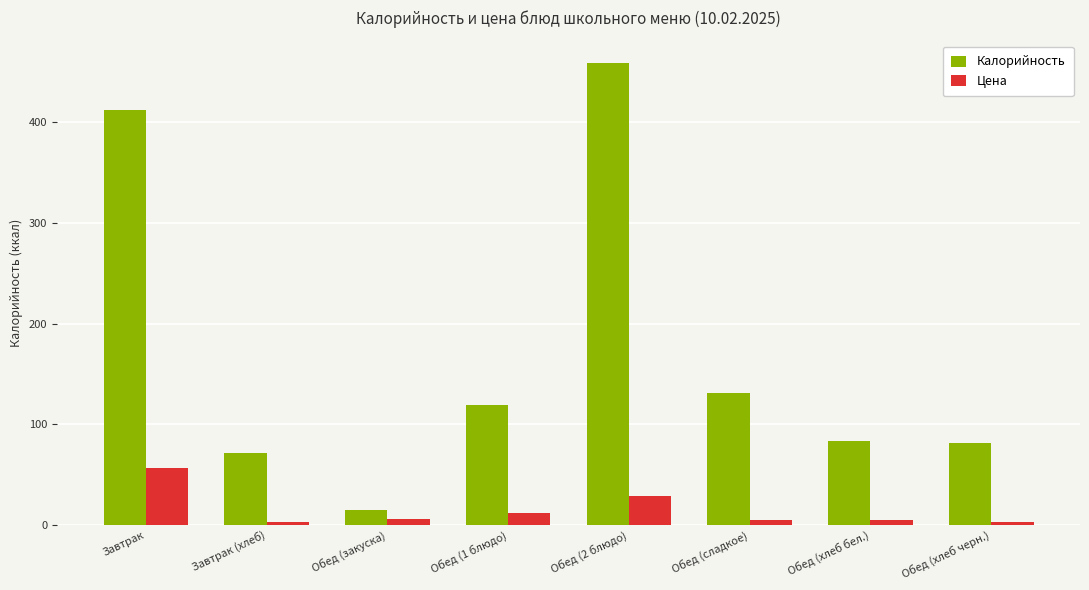

At how many categories does at least one series exceed 317?

2